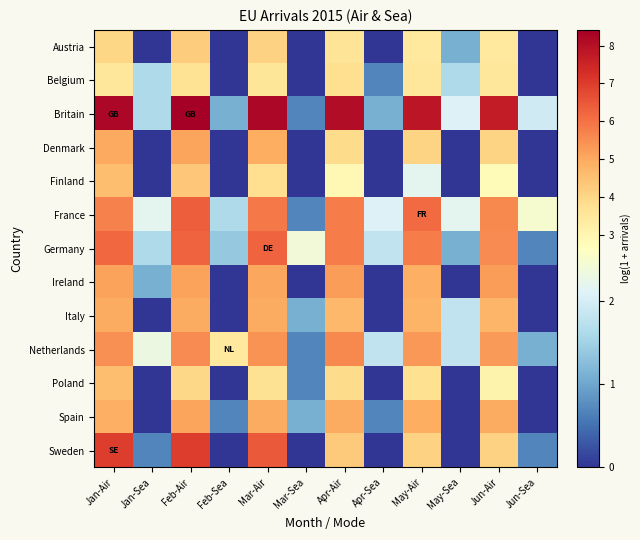

List the series in order of their peak value, highest first.

Britain, Sweden, France, Germany, Netherlands, Ireland, Spain, Denmark, Italy, Finland, Poland, Austria, Belgium